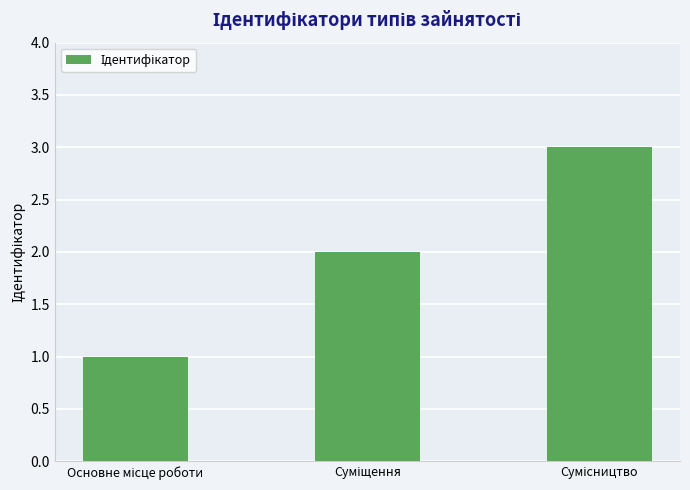

What is the sum of all values?

6